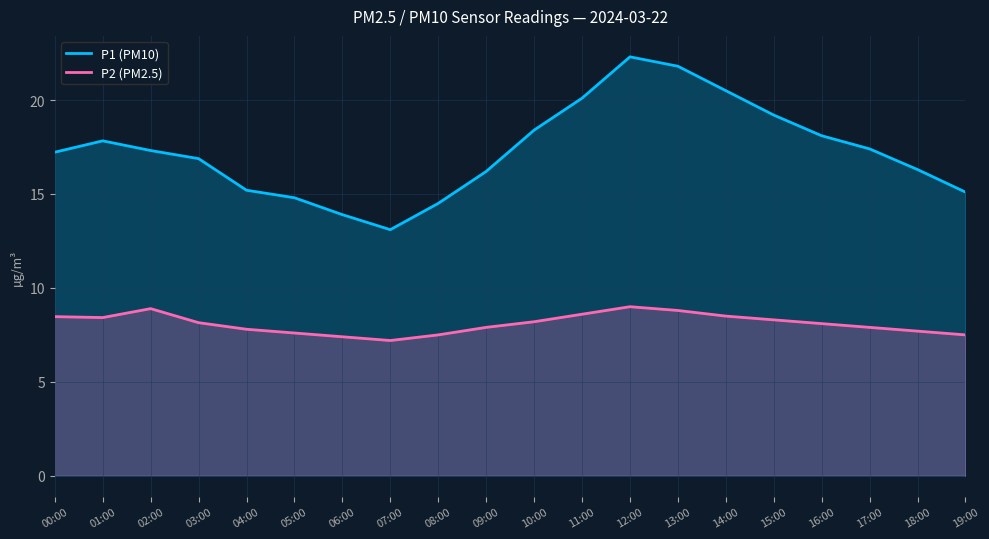

Is it true that P2 (PM2.5) equals 8.5 at 00:00?

True